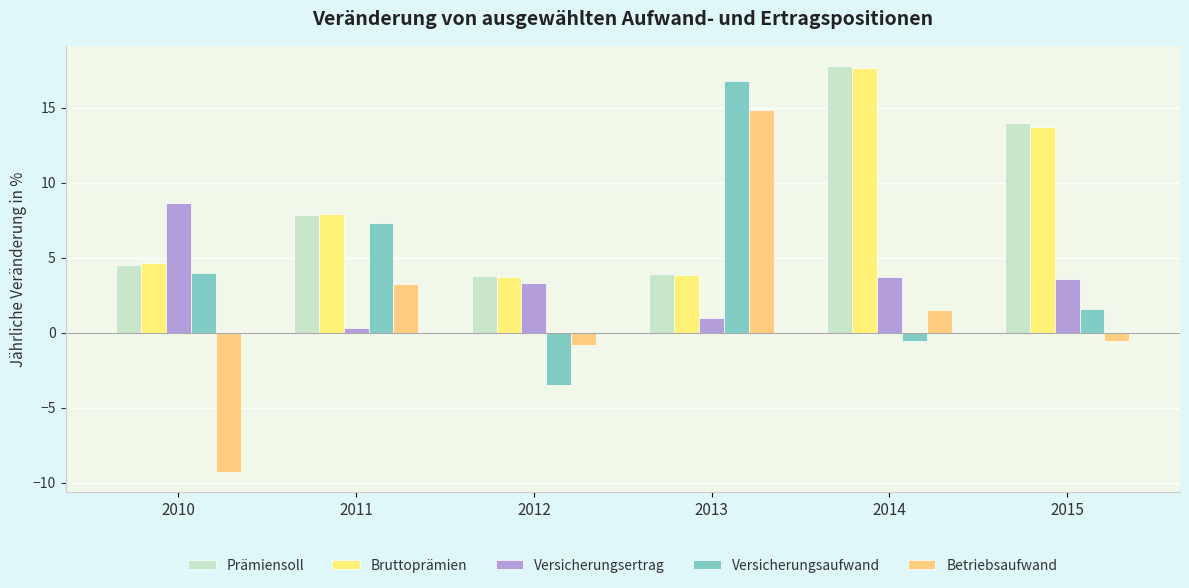

What is the difference between the second highest and second lowest values in the Versicherungsertrag series?

2.8